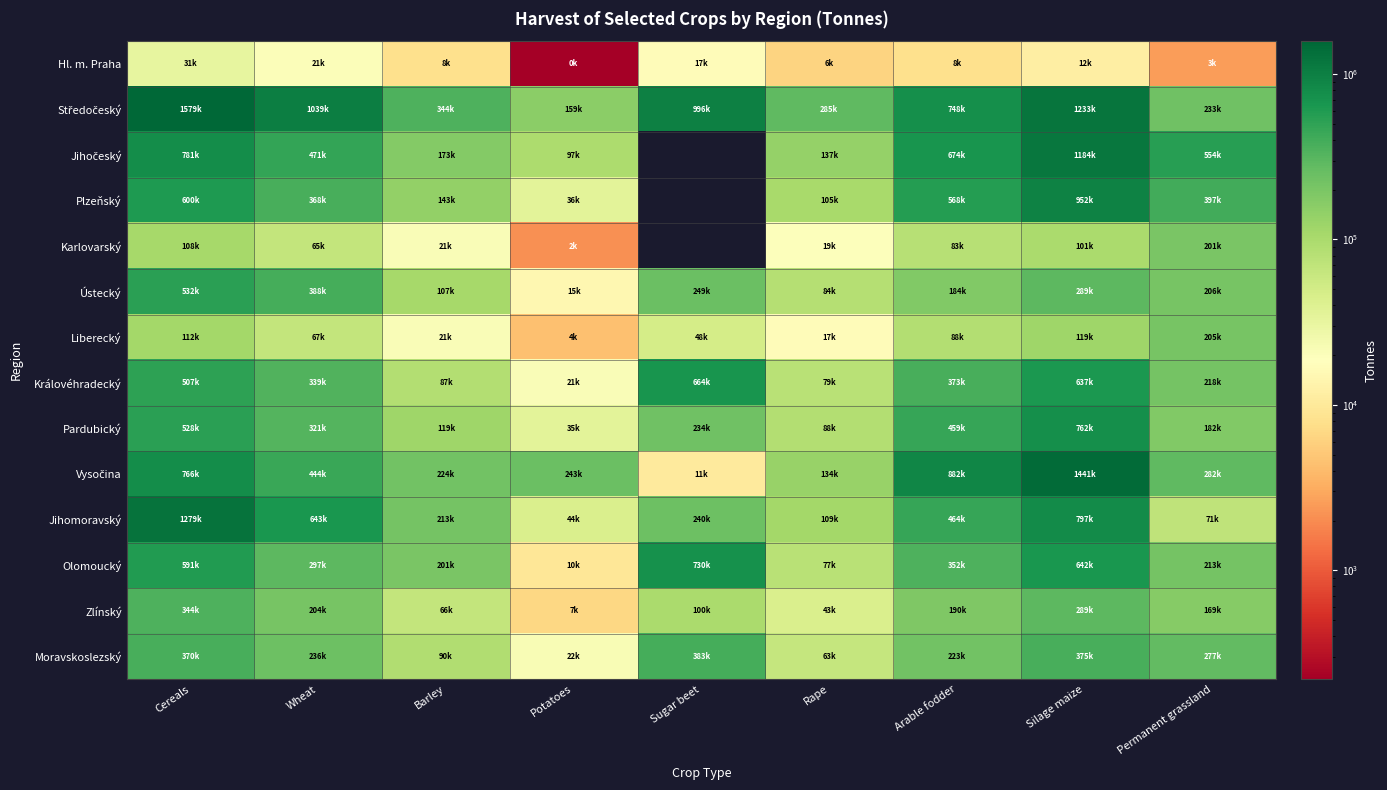

At which category is the sum across all series the highest?

Silage maize